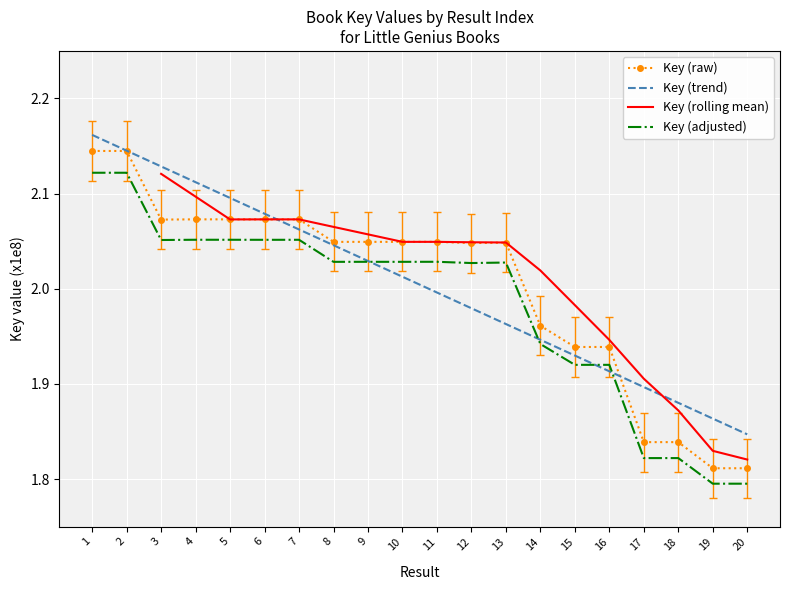

What is the minimum value shown in the chart?

1.8